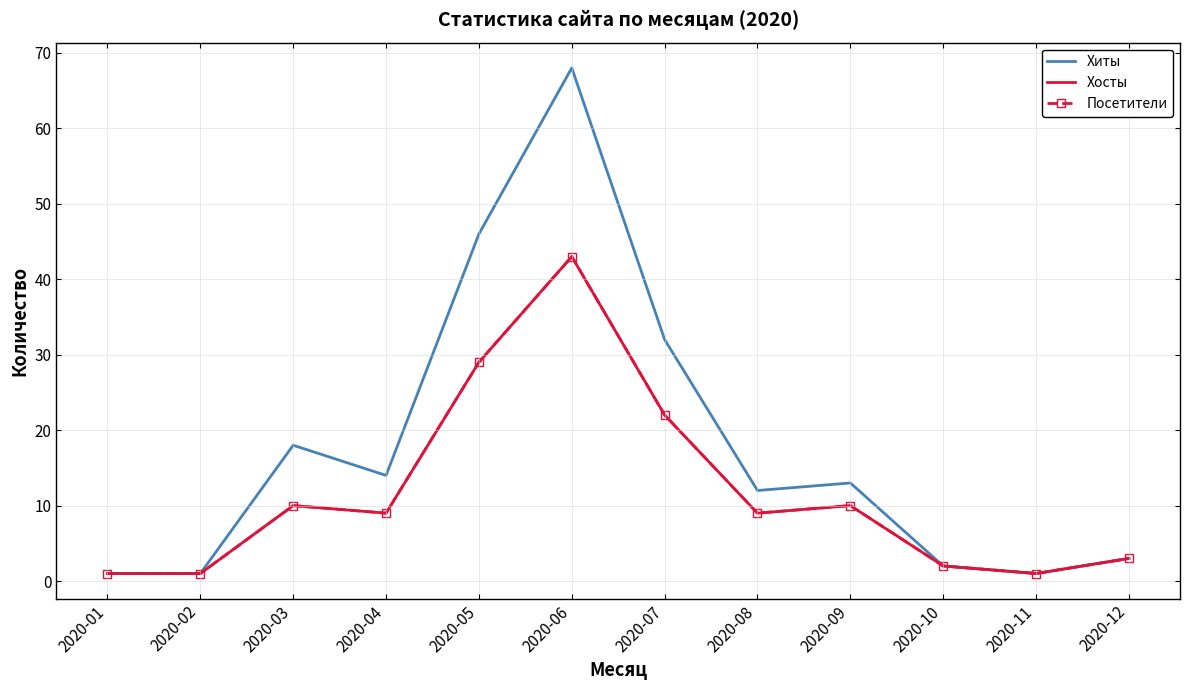

In Хосты, how many points are higher than both neighbors (excluding endpoints)?

3